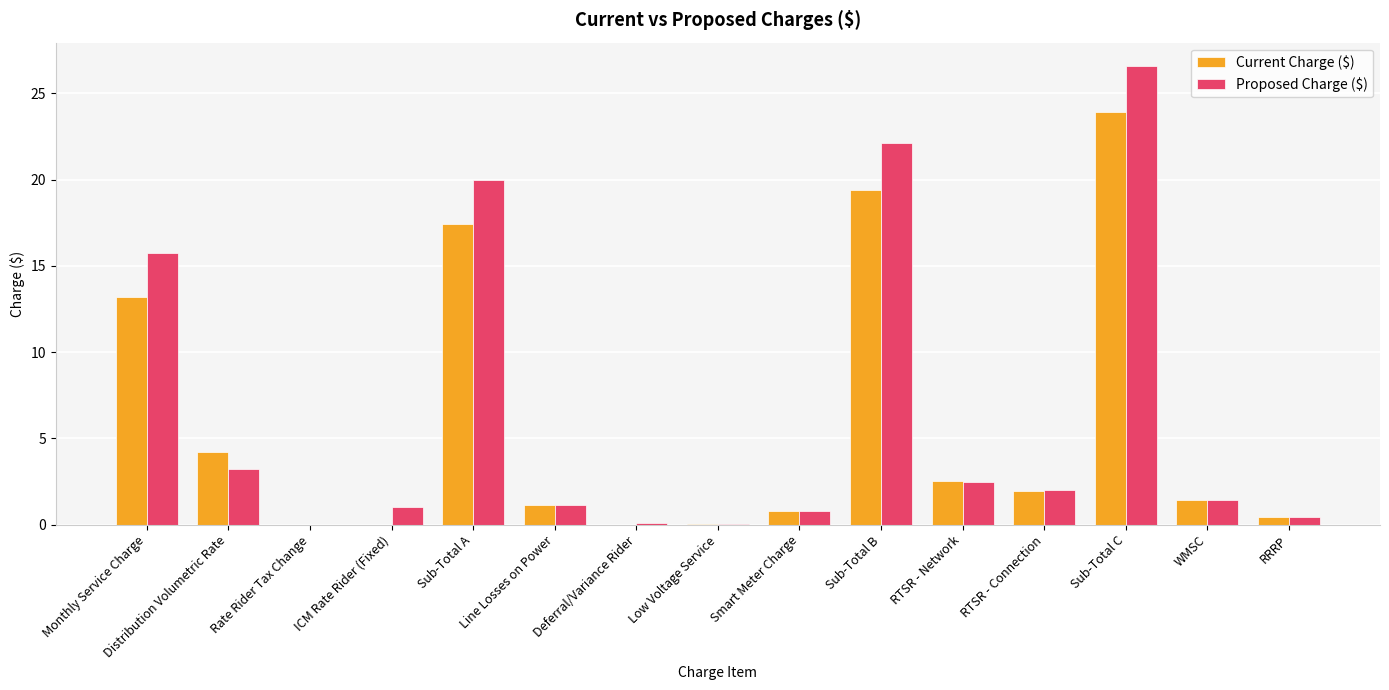

The Proposed Charge ($) series shows 20.0 at Sub-Total A. True or false?

True